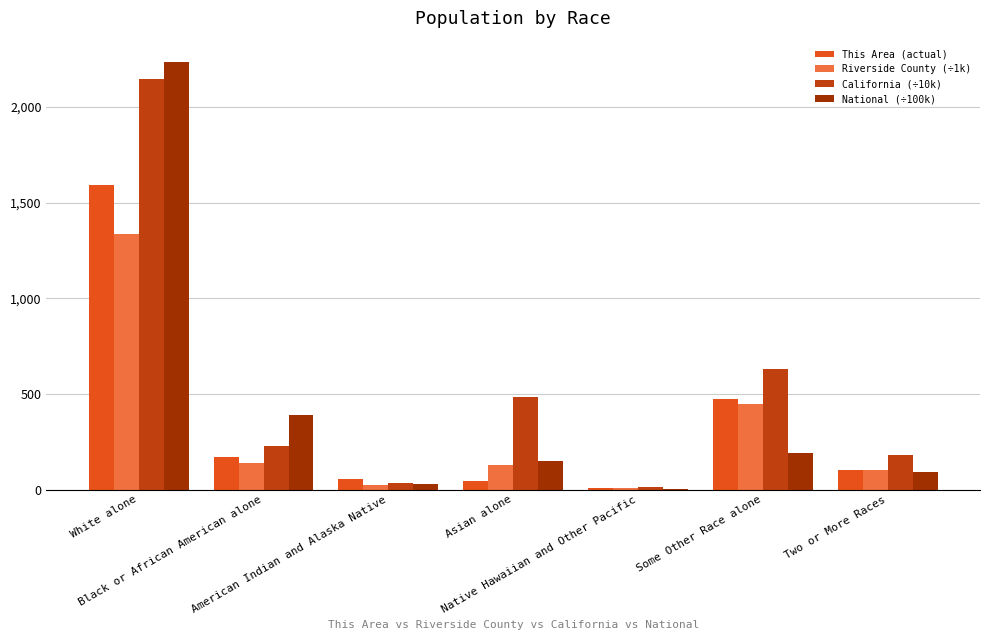

Reading right to left, transcribe all the data shown in this chart.

This Area (actual): 104.0	476.0	8.0	47.0	57.0	170.0	1594.0
Riverside County (÷1k): 104.7	448.2	6.9	130.5	23.7	140.5	1335.1
California (÷10k): 181.5	631.7	14.4	486.1	36.3	229.9	2145.4
National (÷100k): 90.1	191.1	5.4	146.7	29.3	389.3	2235.5